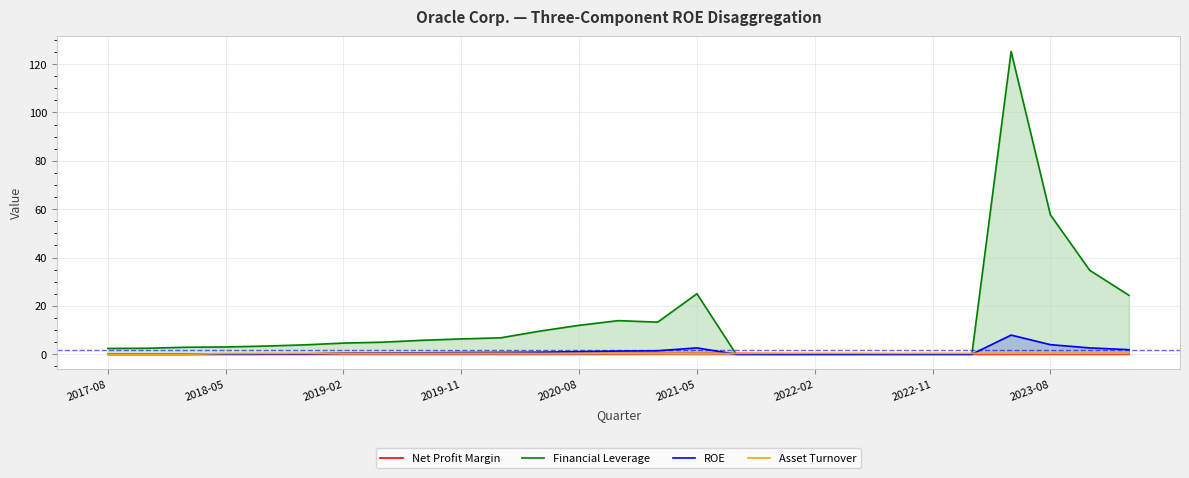

How many interior local valleys does the Net Profit Margin series have?

3